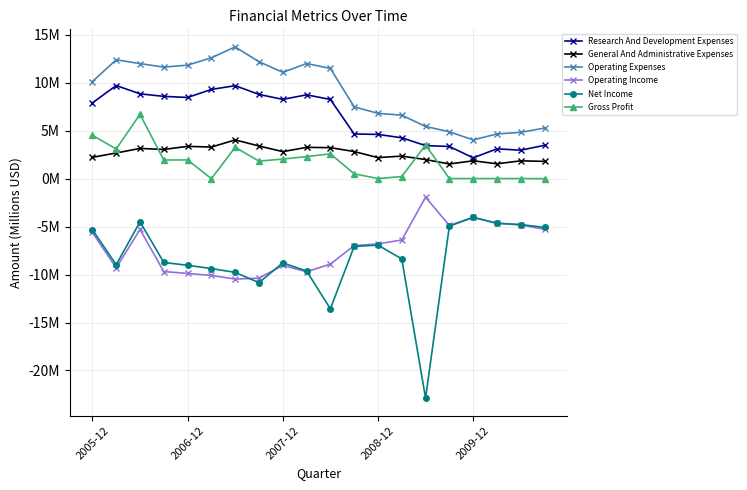

Is this an area chart (filled region under the line)?

No